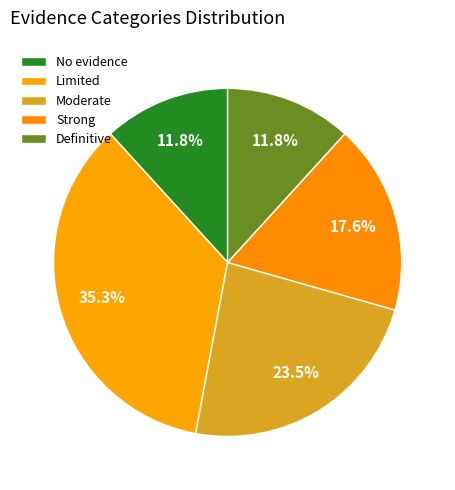

Rank the categories by value from highest to lowest.

Limited, Moderate, Strong, No evidence, Definitive